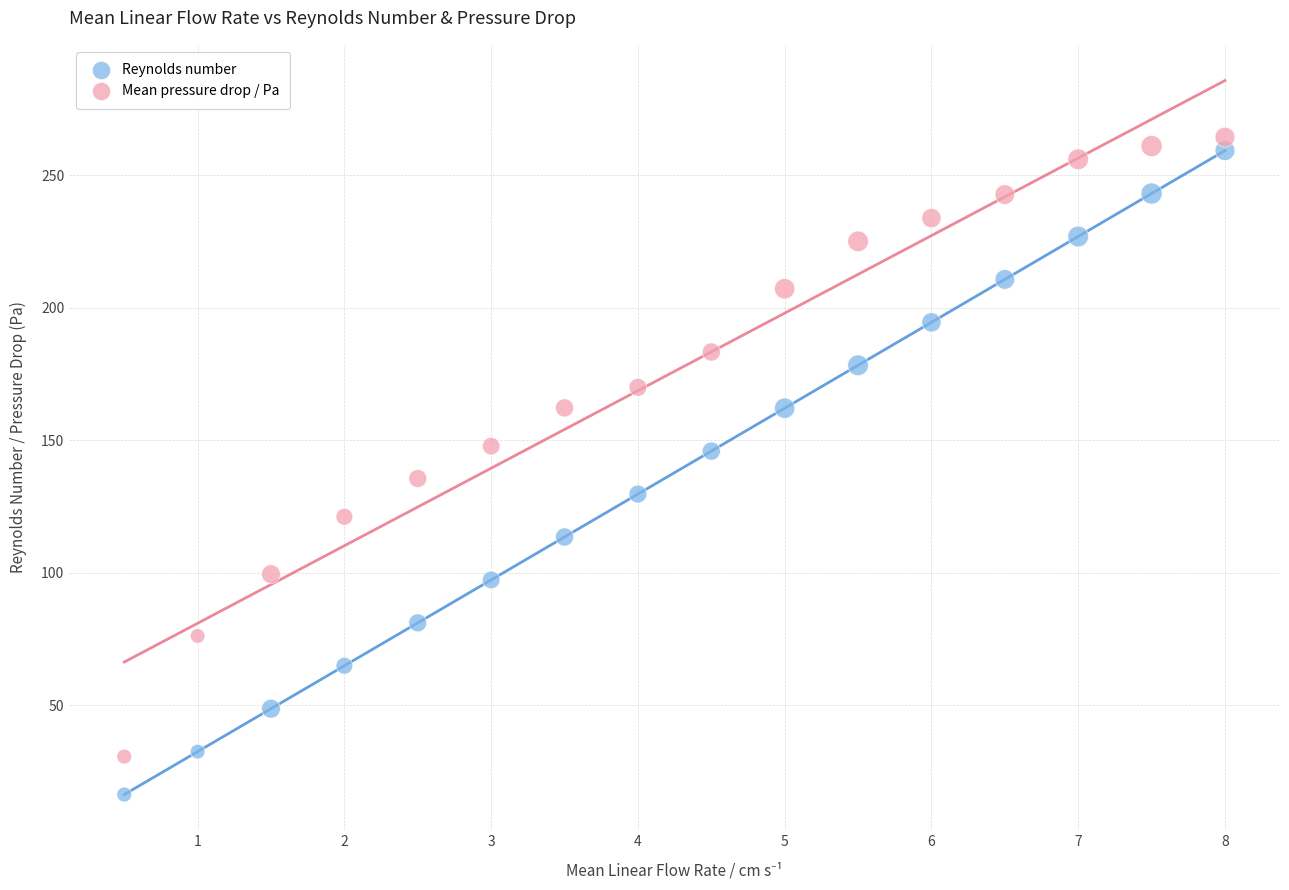

Which series contains the lowest Y value?

Reynolds number